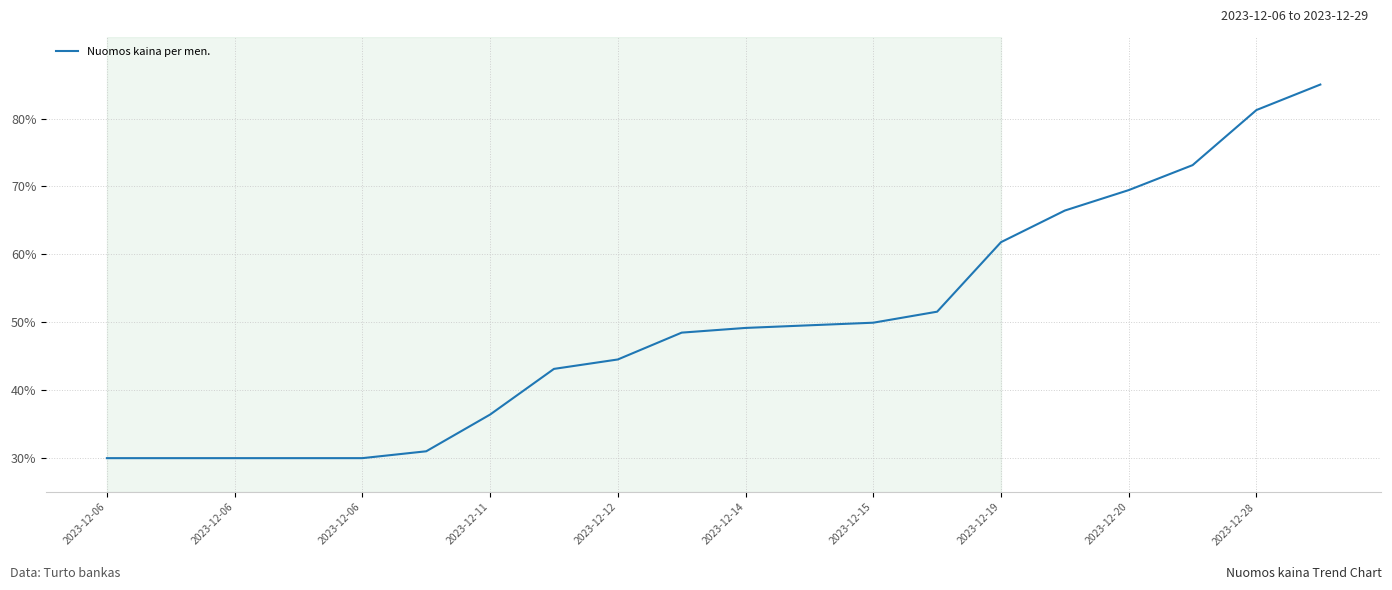

What is the difference between the maximum and minimum values?

55.0